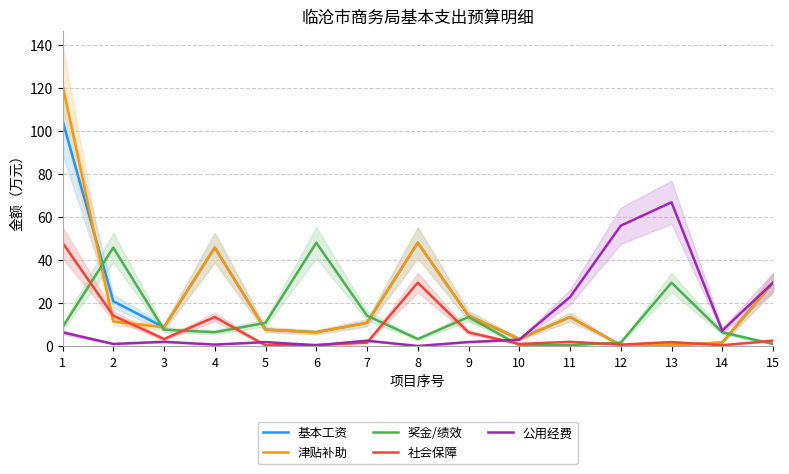

In 社会保障, how many points are lower than both neighbors (excluding endpoints)?

5